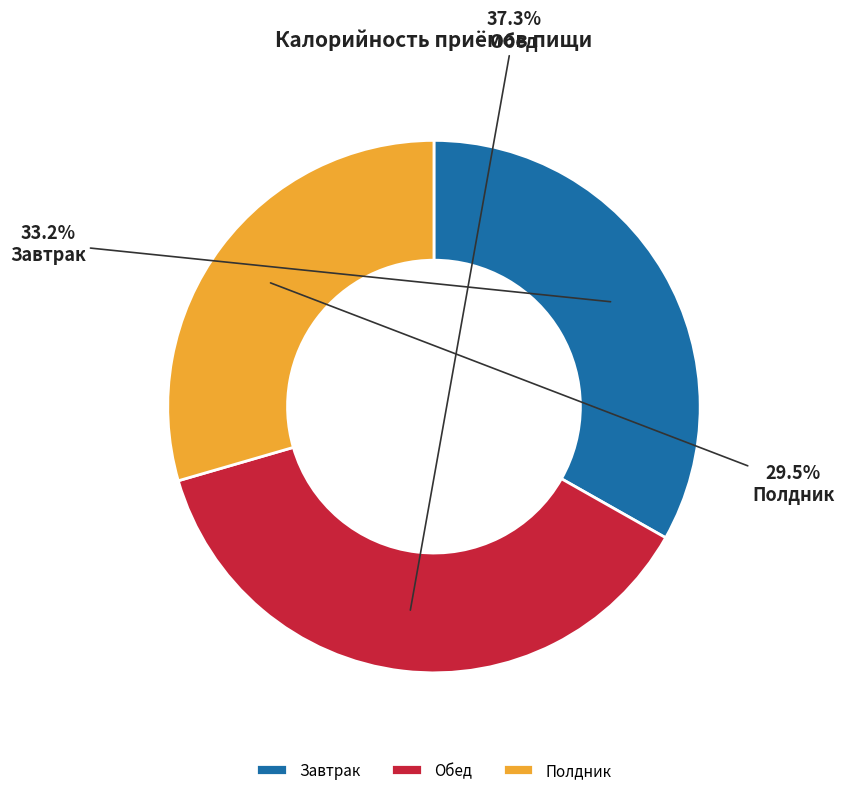

Which category has the smallest portion of the pie?

Полдник